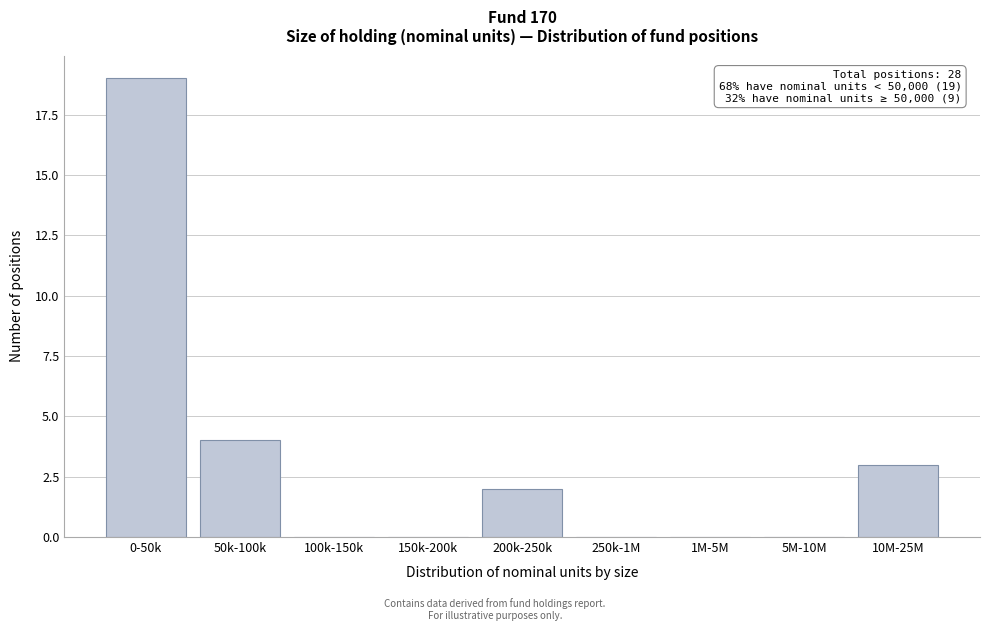

Reading right to left, transcribe all the data shown in this chart.

10M-25M=3	5M-10M=0	1M-5M=0	250k-1M=0	200k-250k=2	150k-200k=0	100k-150k=0	50k-100k=4	0-50k=19